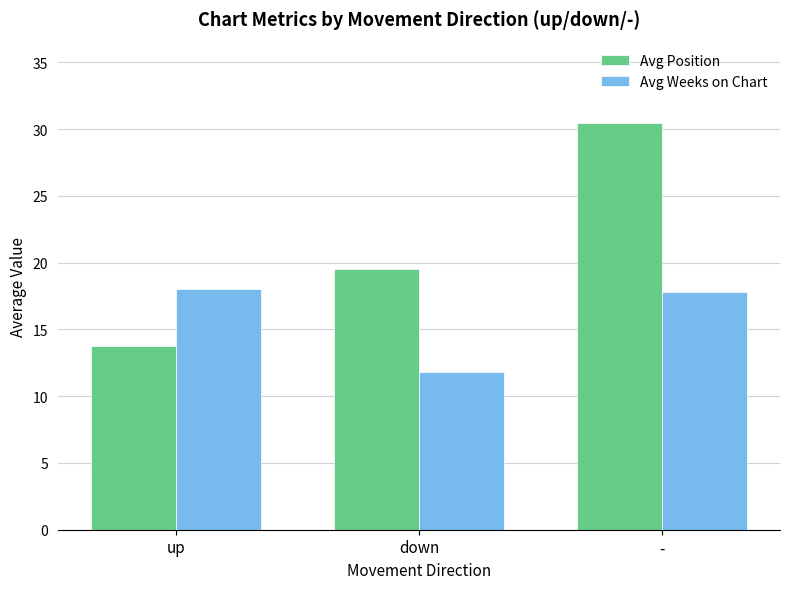

How many bars are there in each group?

2